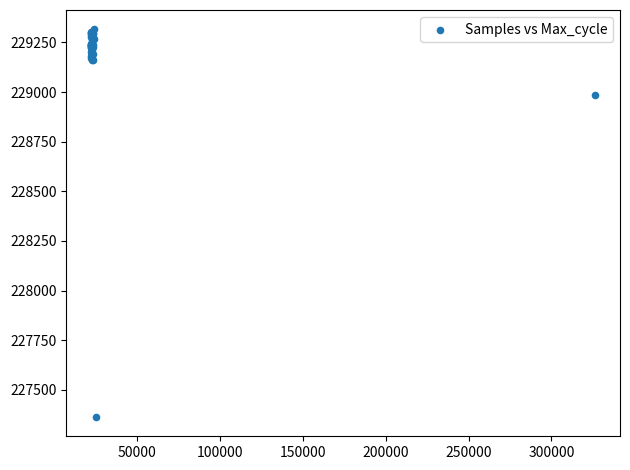

What Y value in the scatter plot is closest to 228339?

228984